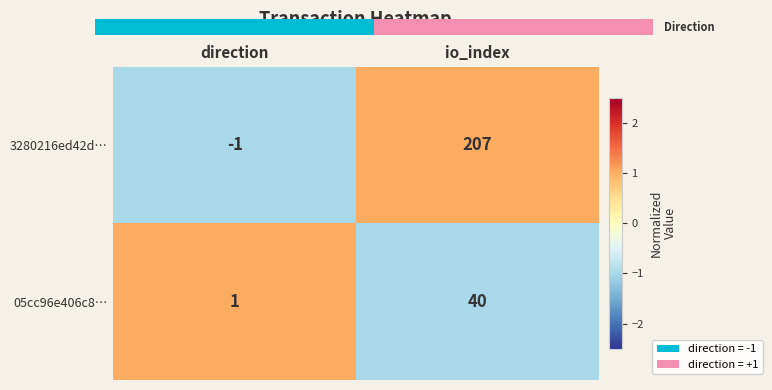

At which category is the sum across all series the highest?

io_index